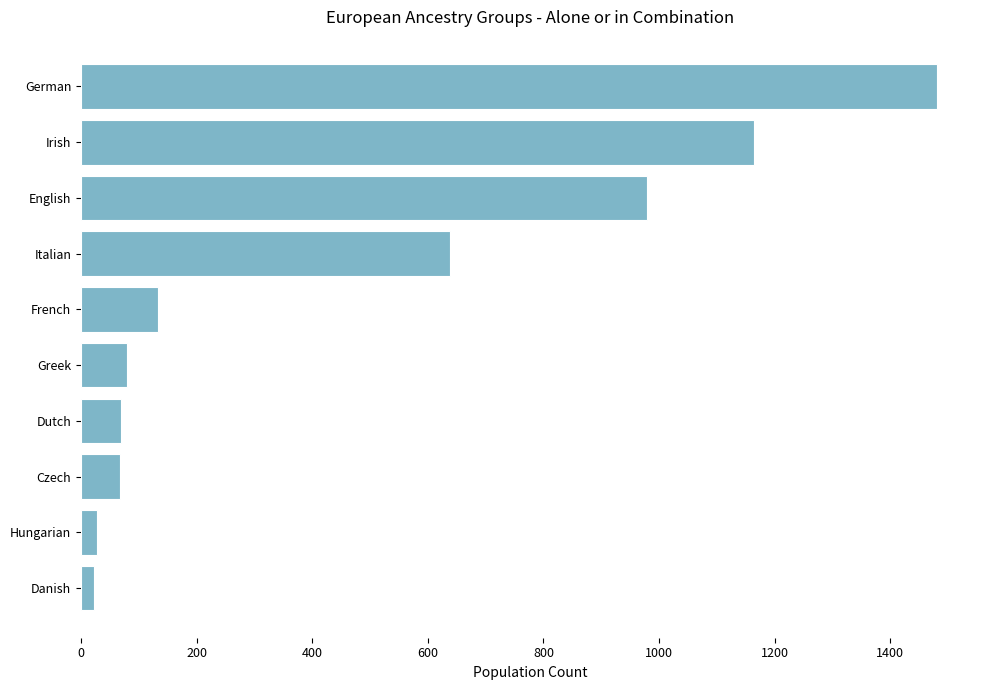

What is the smallest value displayed?

22